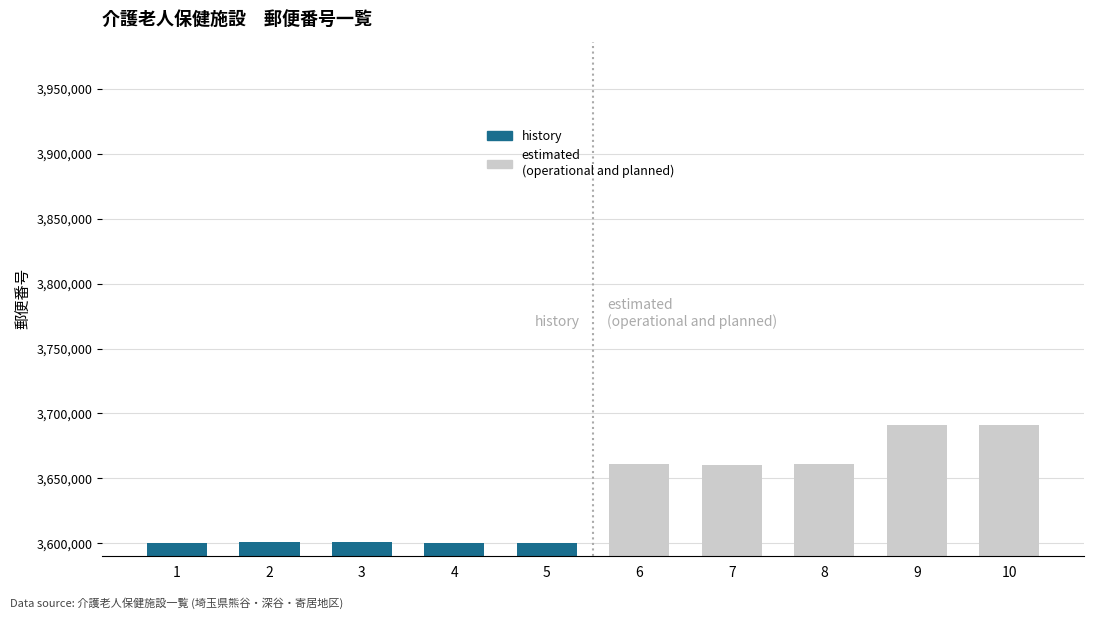

What is the total value across all series at 6?

3660817